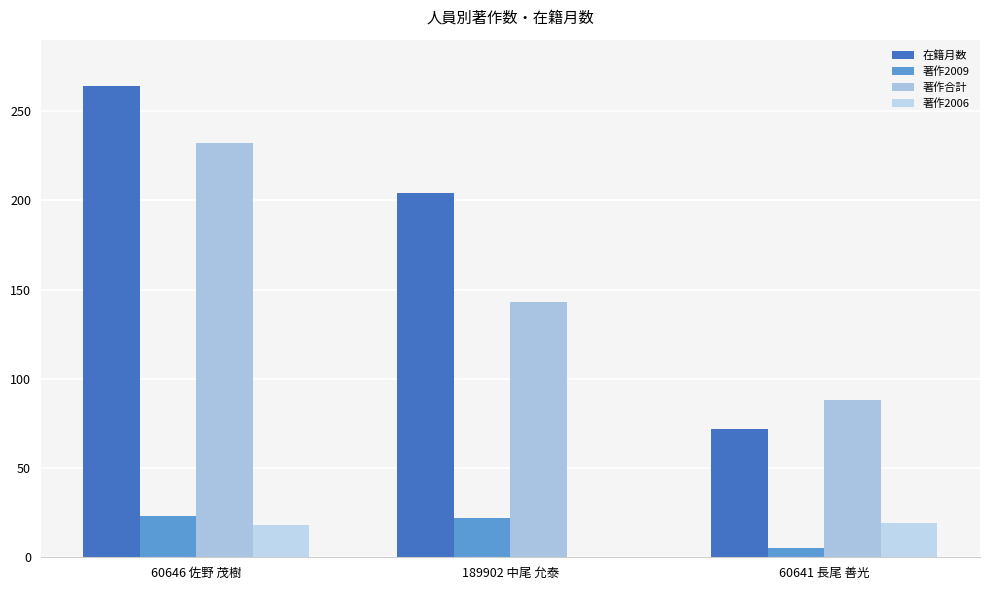

What position from the right is 60646 佐野 茂樹?

3